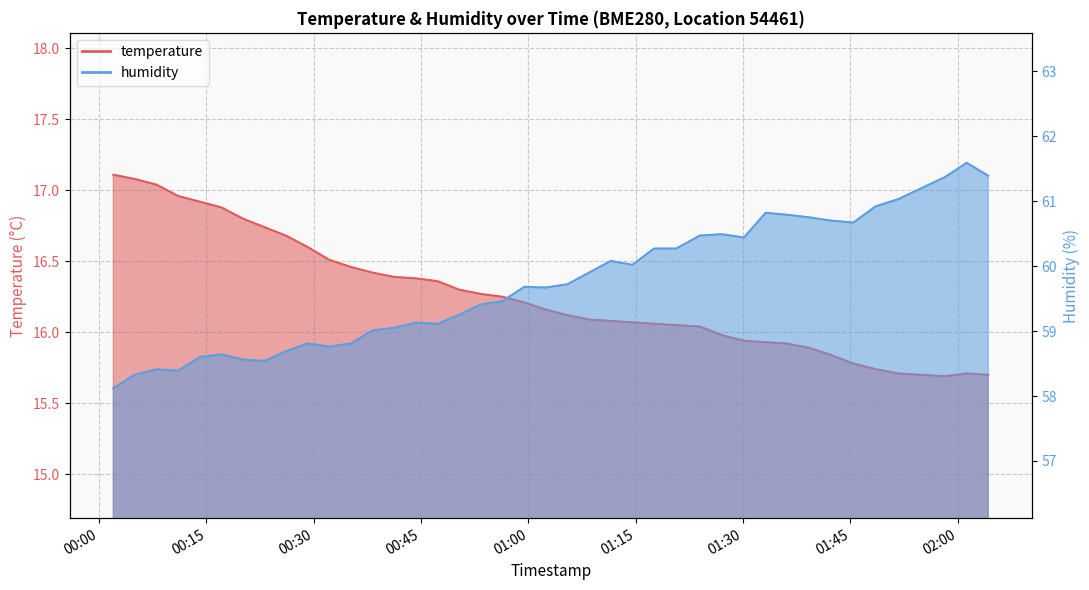

The humidity series shows 41.7 at 2023-06-26T01:02:25. True or false?

False